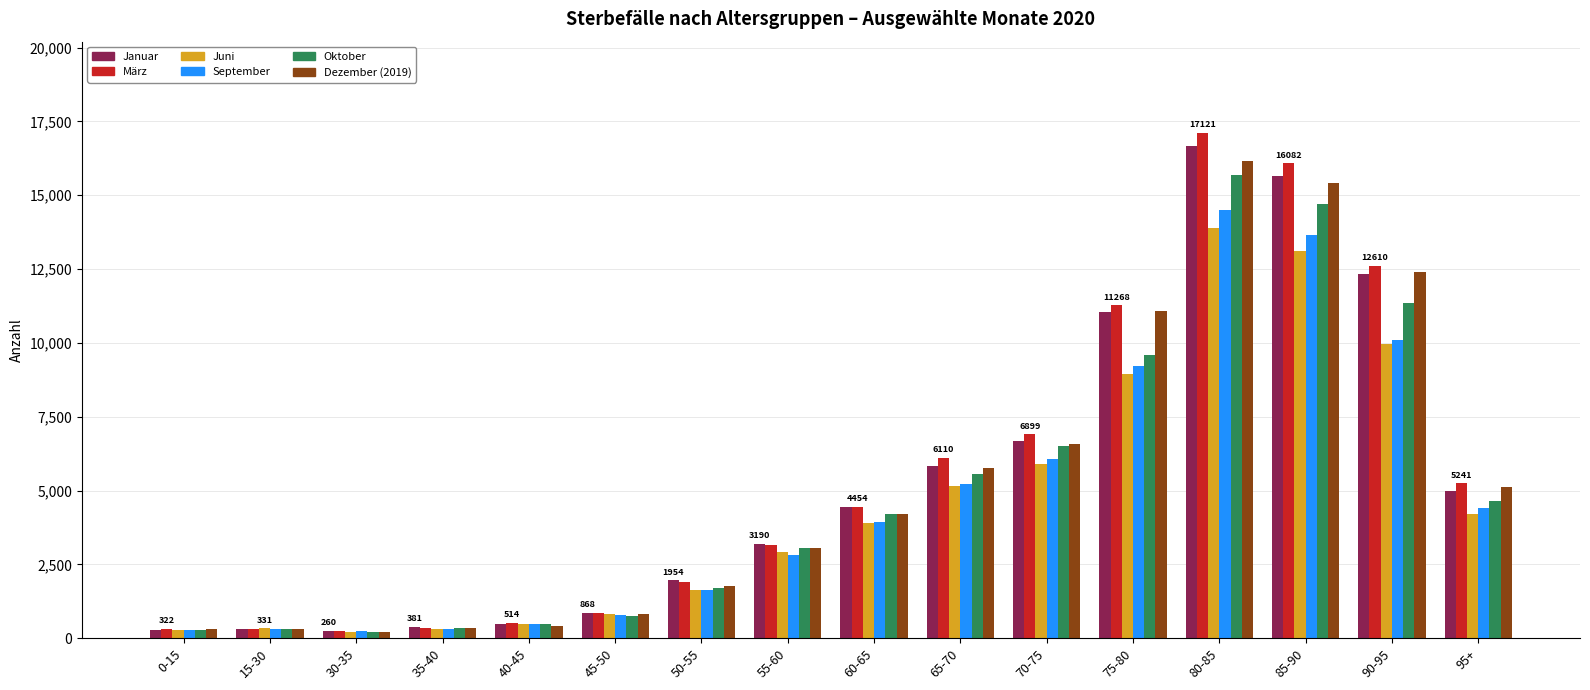

What is the lowest value of the September series?

229